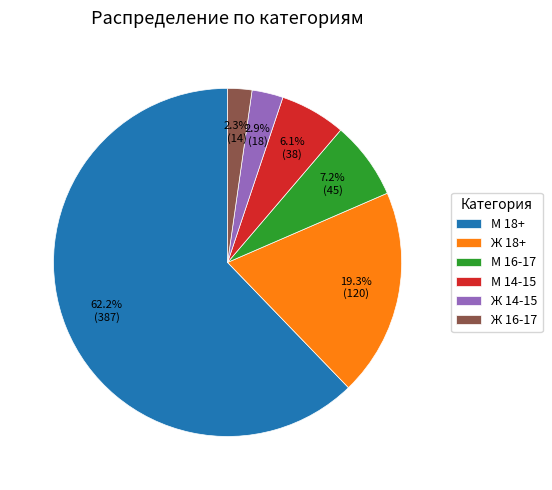

To the nearest percent, what is the difference between the М 18+ and Ж 18+ slice percentages?

43%